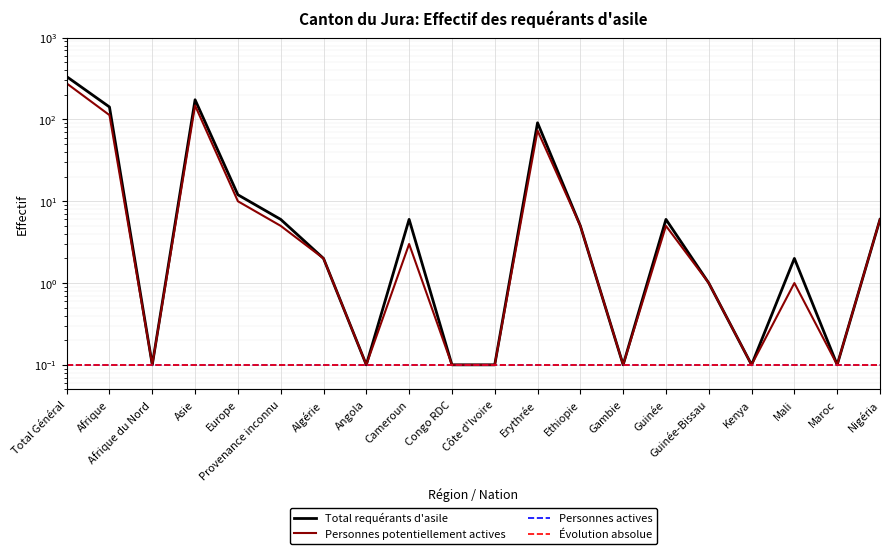

What is the spread (max minus min) of values at Nigéria?

5.9